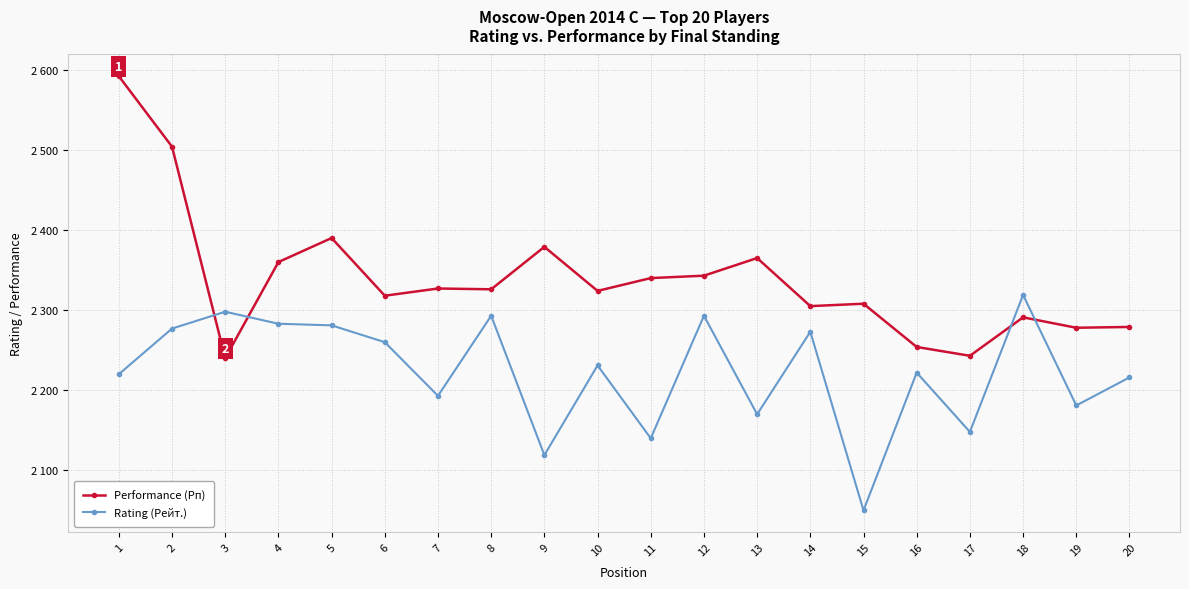

Rank the series by their average value, from lowest to highest.

Rating (Рейт.), Performance (Рп)